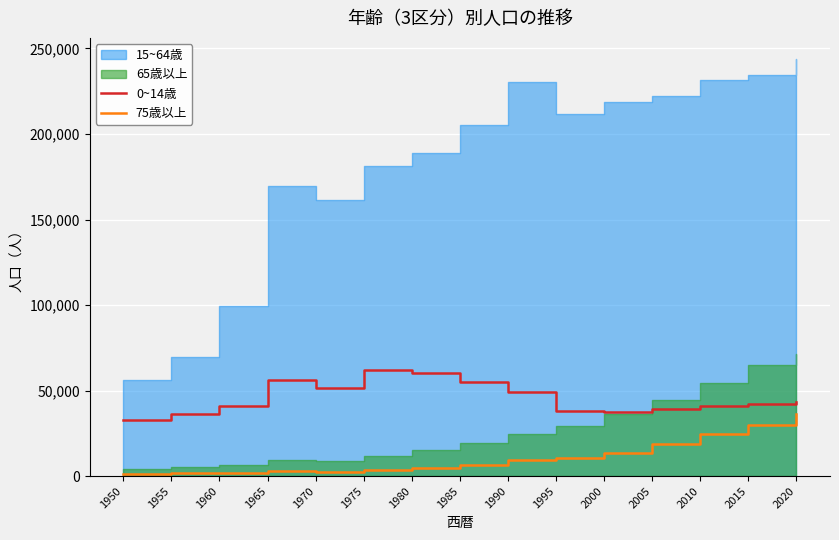

Read the 75歳以上 value at 2020.

36562